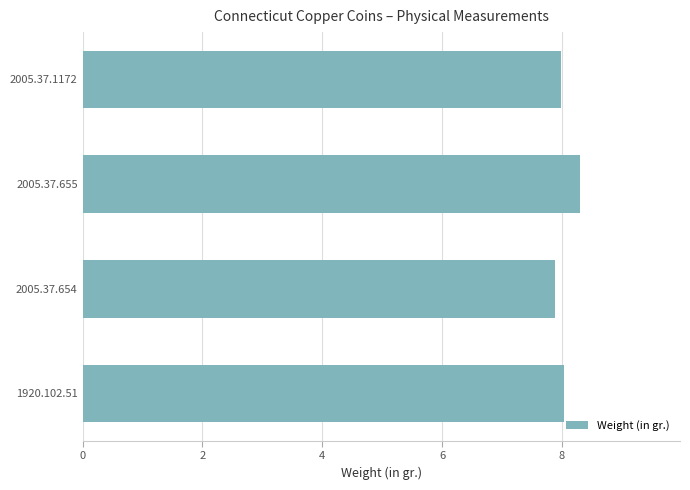

What is the average value?

8.1